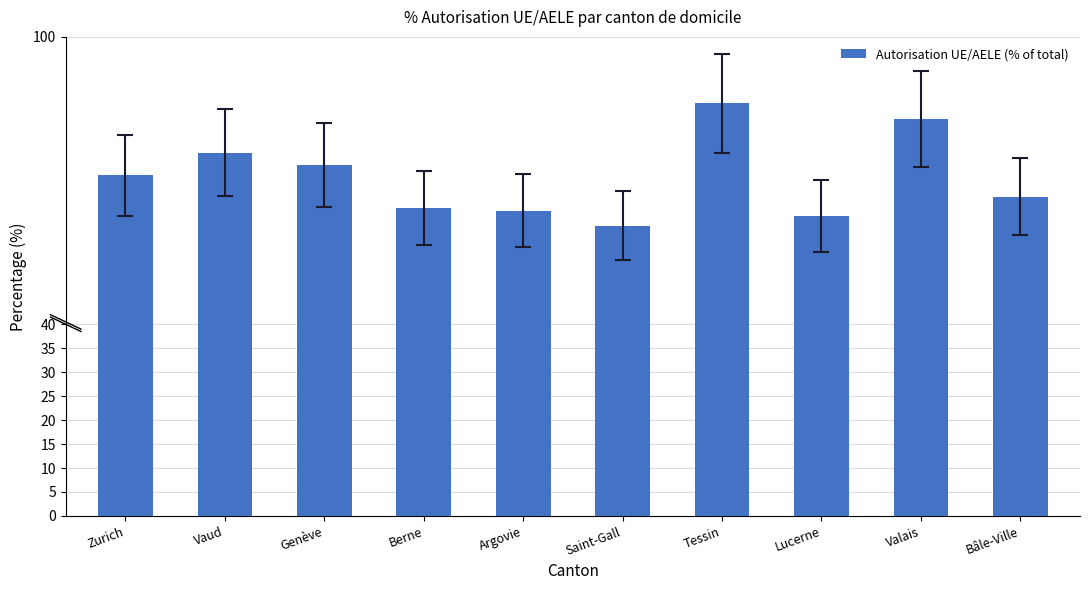

Does the chart contain stacked bars?

No